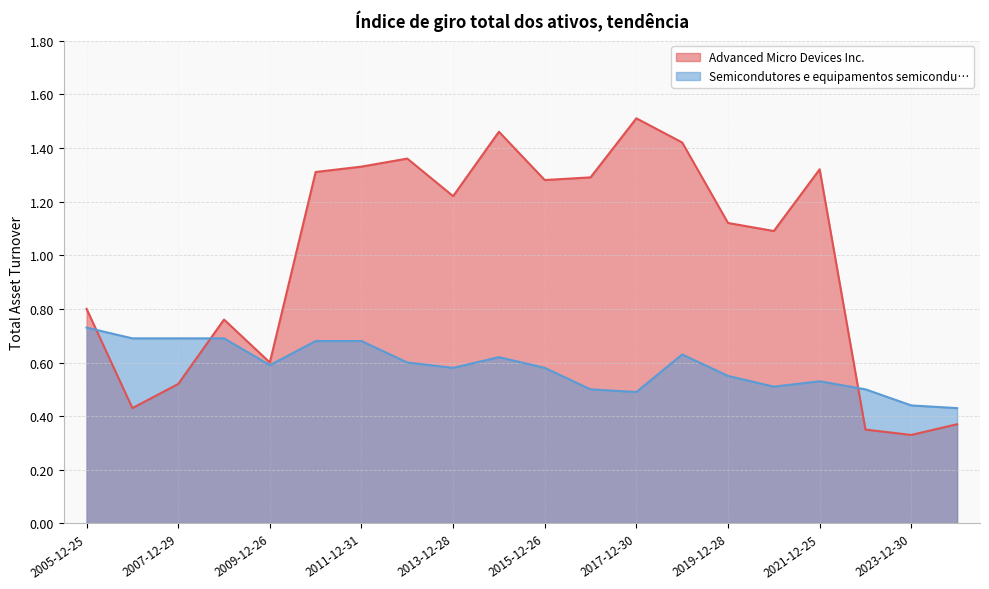

At 2021-12-25, list the series in order from smallest to largest.

Semicondutores e equipamentos semicondu…, Advanced Micro Devices Inc.